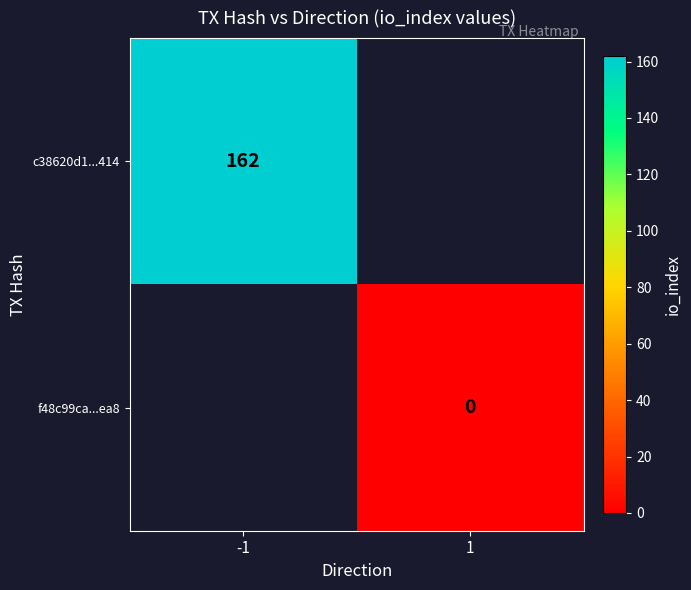

Is it true that c38620d1...414 equals 91 at -1?

False